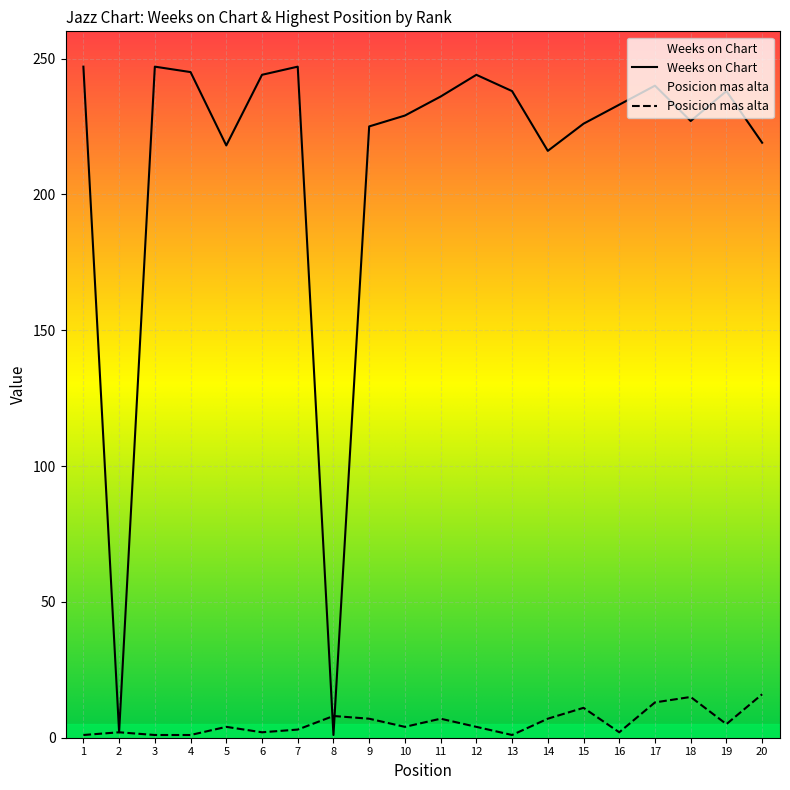

What is the lowest value of the Weeks on Chart series?

1